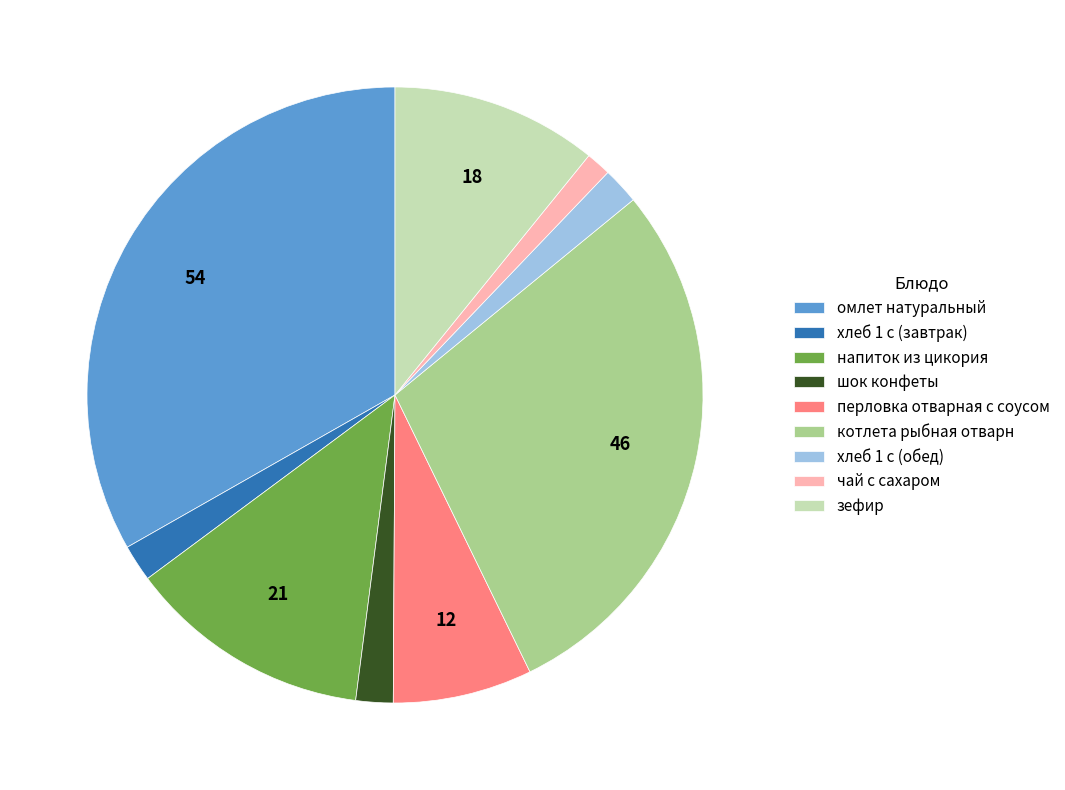

How many slices are in this pie chart?

9